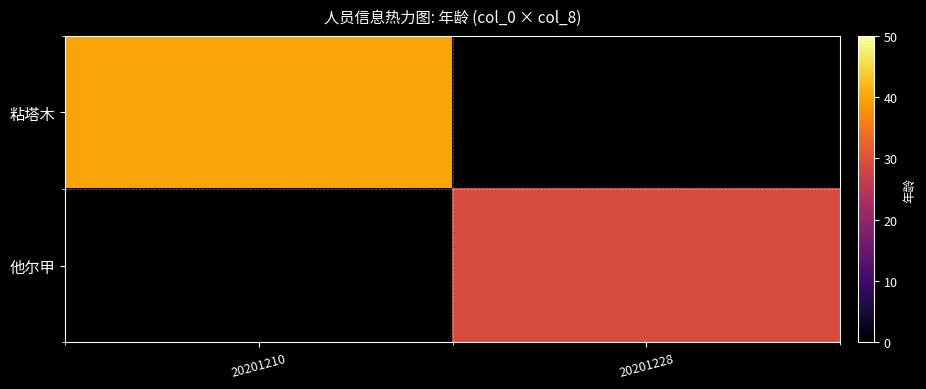

How many series are shown in this chart?

2